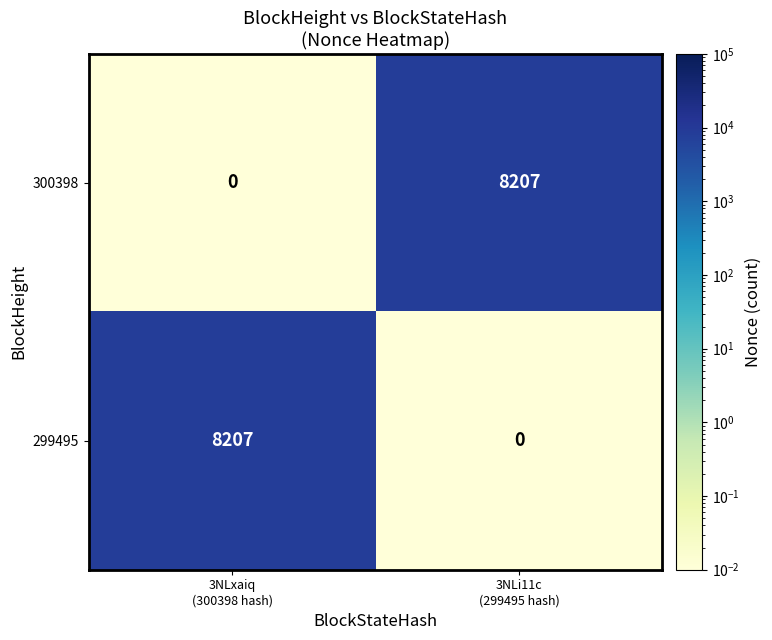

What is the difference between the maximum and minimum values in the 299495 series?

8207